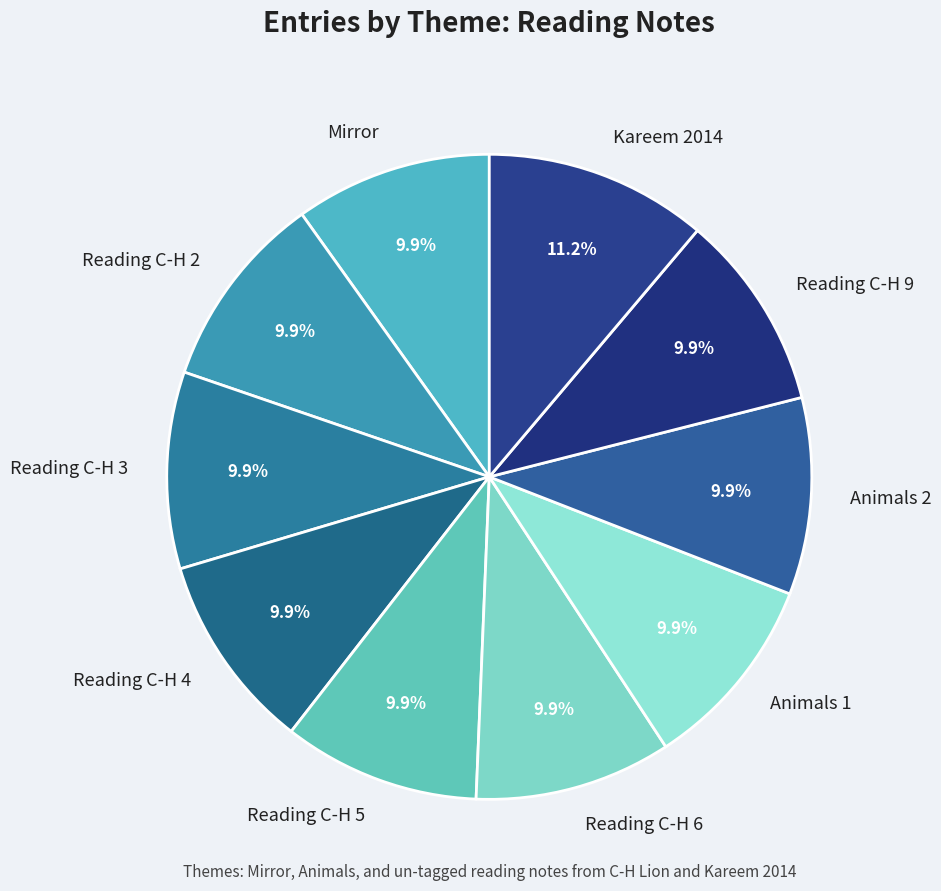

Do Animals 2 and Kareem 2014 together represent more than half of the pie?

No